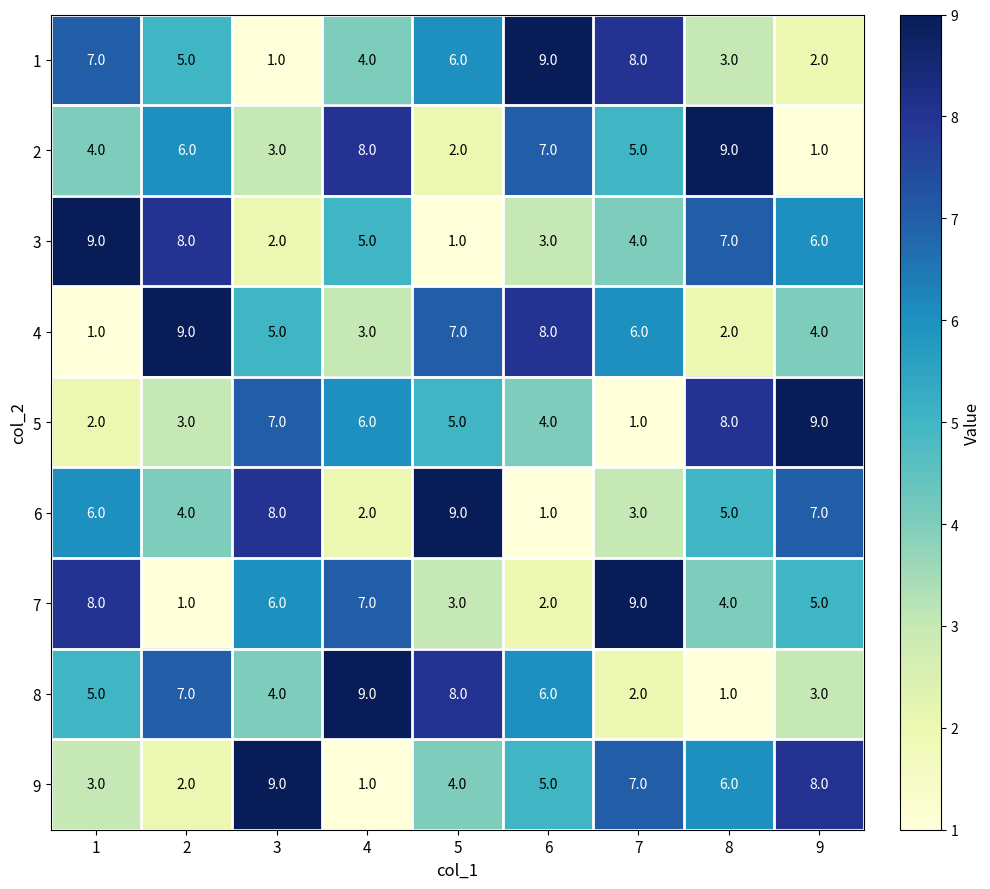

At 9, list the series in order from smallest to largest.

2, 1, 8, 4, 7, 3, 6, 9, 5